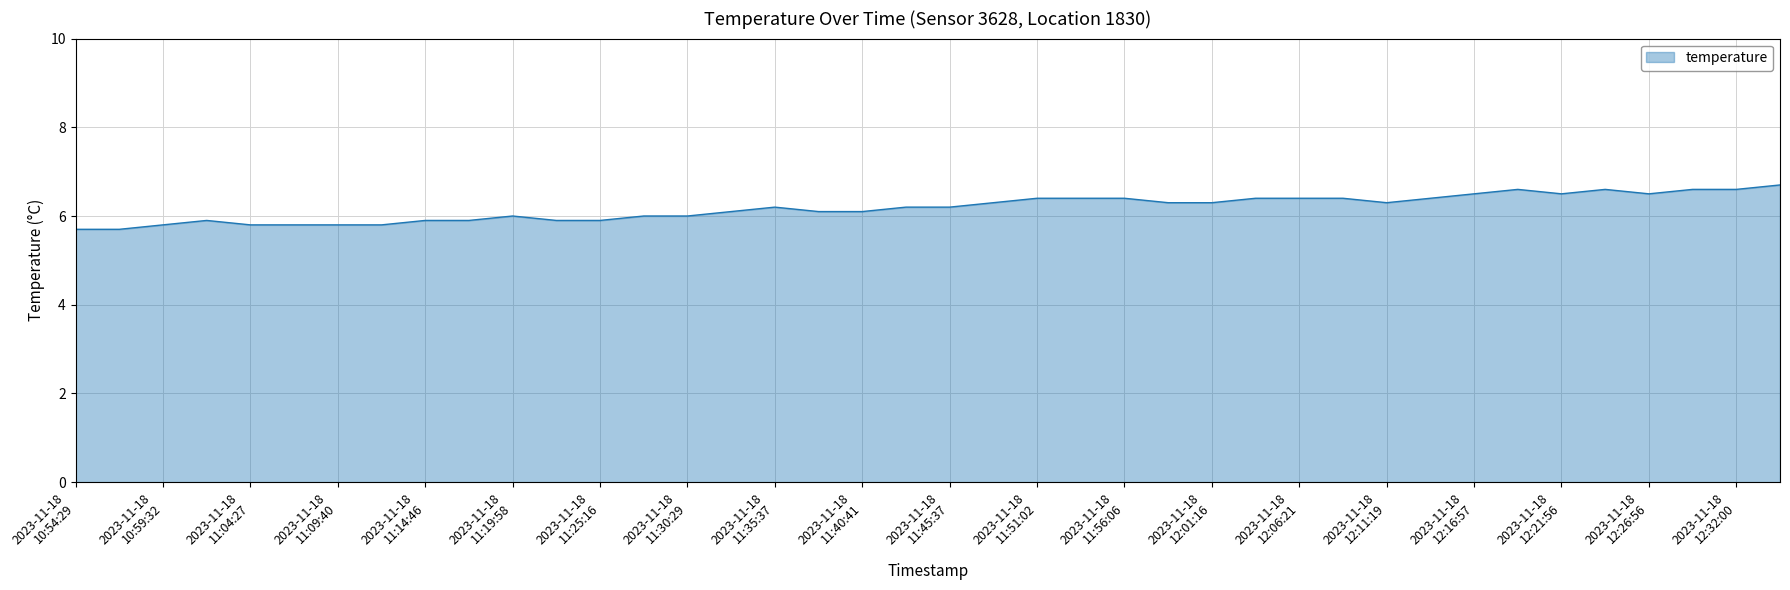

What is the greatest value displayed?

6.7